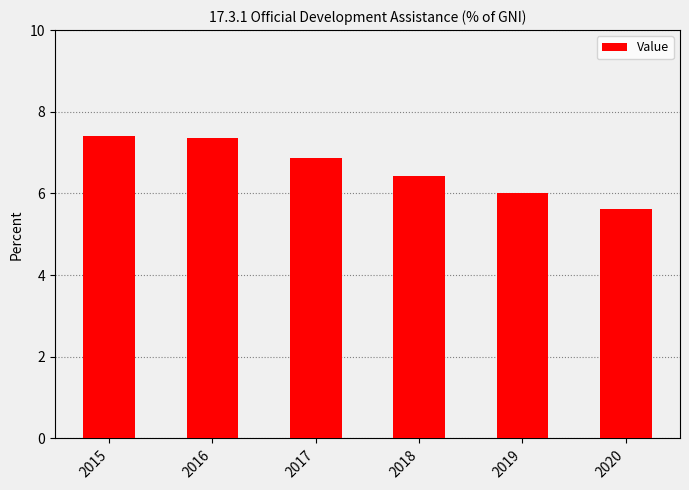

What is the value of the 4th bar from the left?

6.4